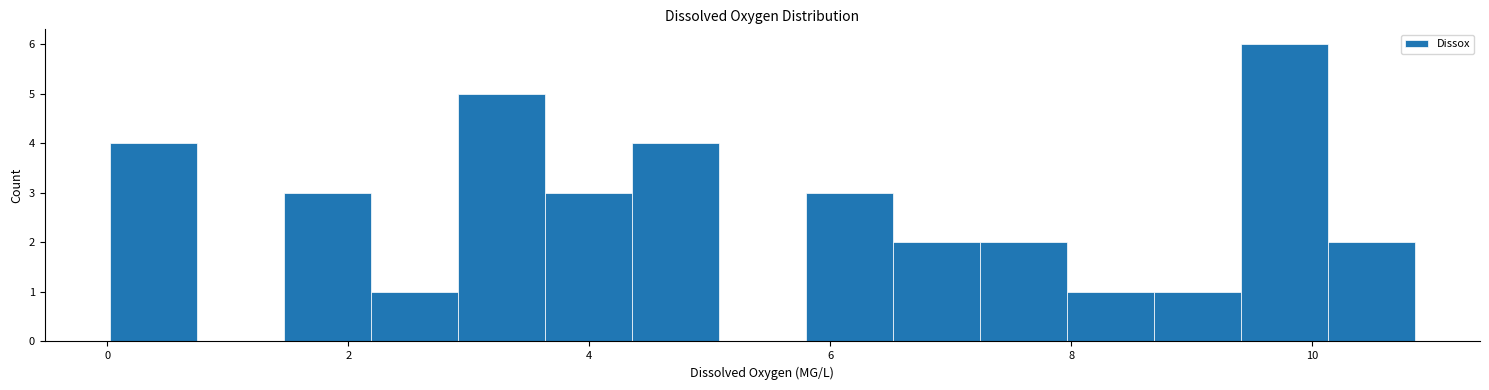

Read against the x-axis, roughly where is the centre of the tallest bar?

9.8